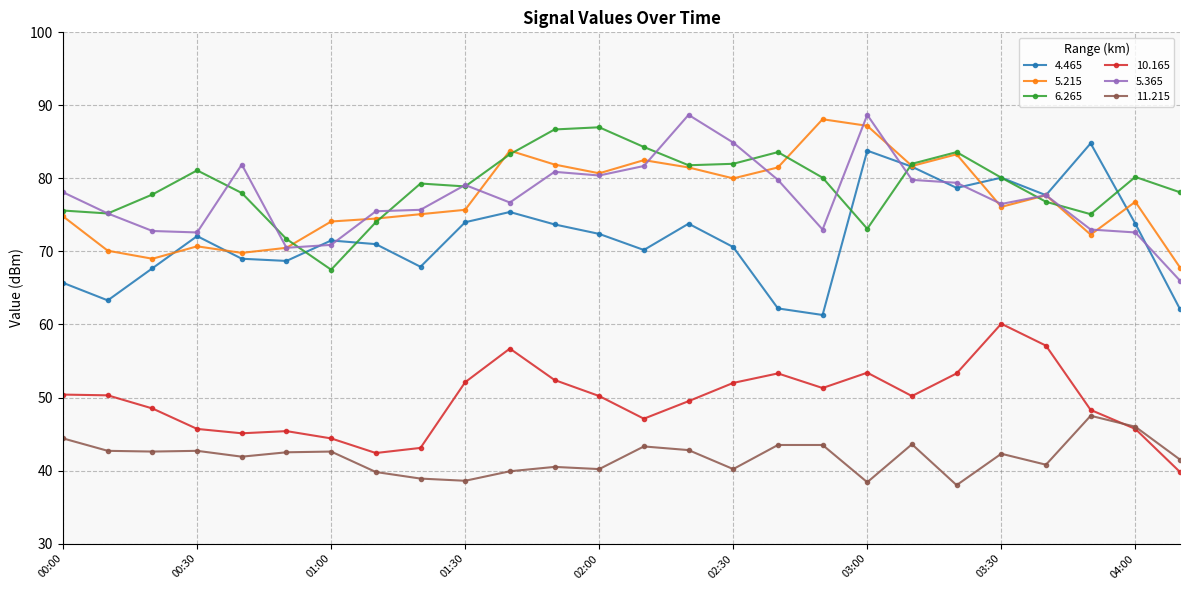

True or false: 11.215 and 5.365 intersect in this chart.

False